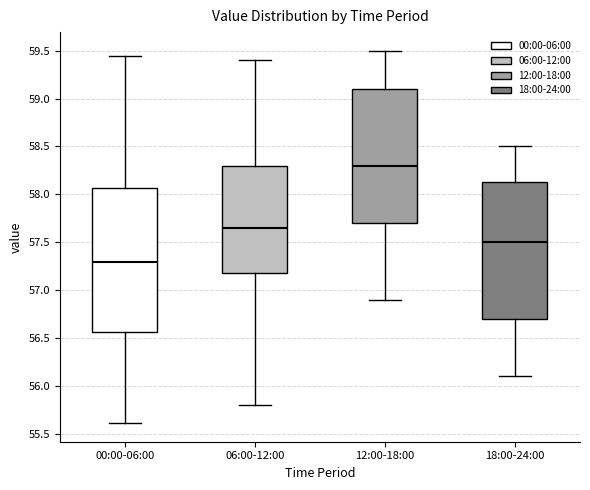

Where does the median line of the box for 18:00-24:00 sit on the y-axis? The values are not printed on the chart, so give them approximately, as read against the axis.

57.50